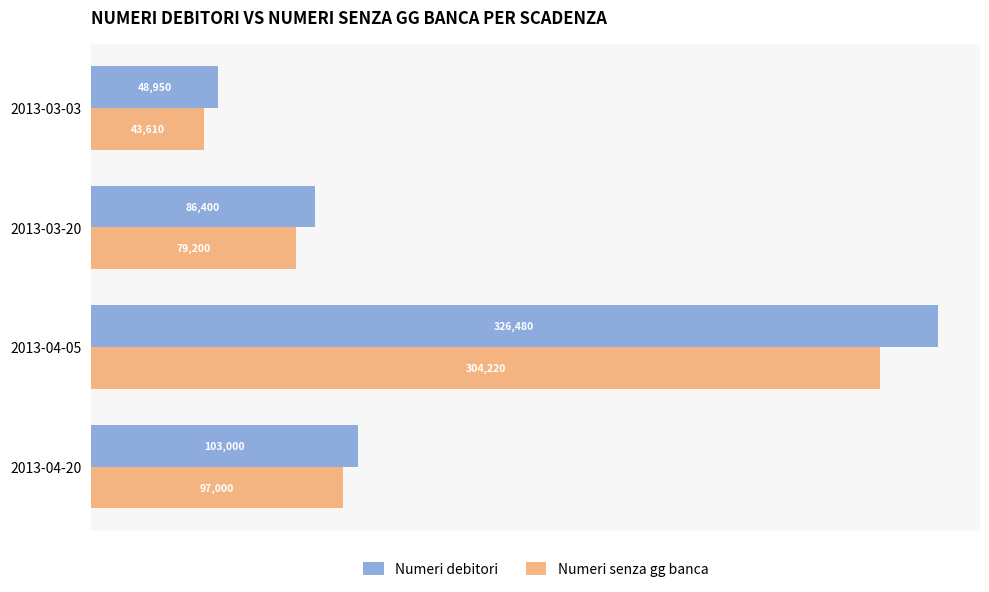

Which label corresponds to the smallest value in the chart?

2013-03-03